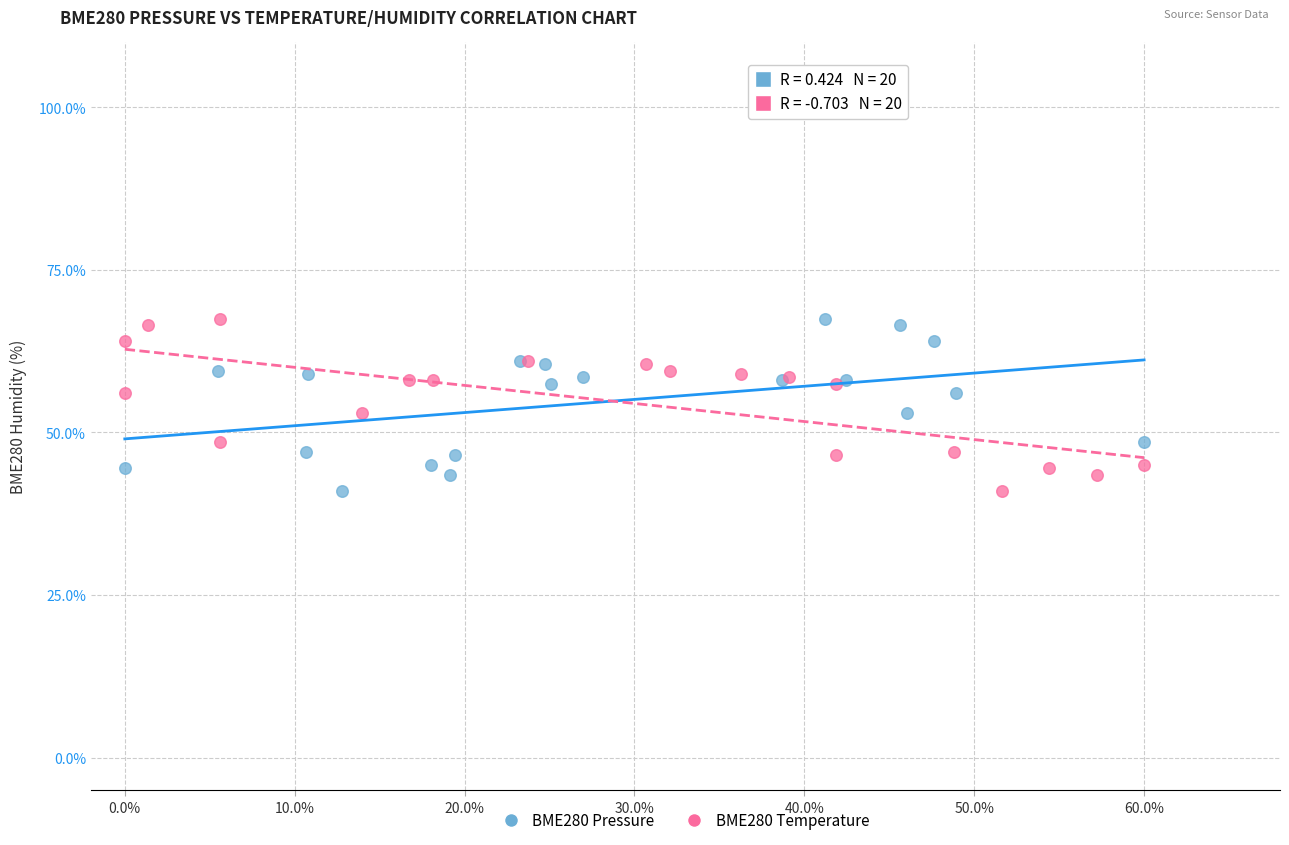

What are all the series names shown in the legend?

BME280 Pressure, BME280 Temperature